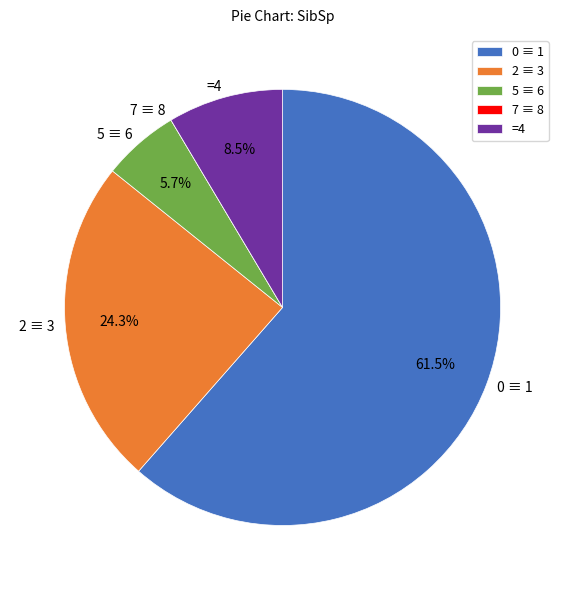

Is there any slice that represents more than half of the pie?

Yes